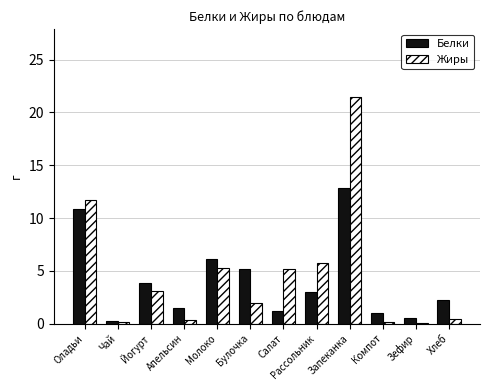

At which label does Жиры reach its peak?

Запеканка